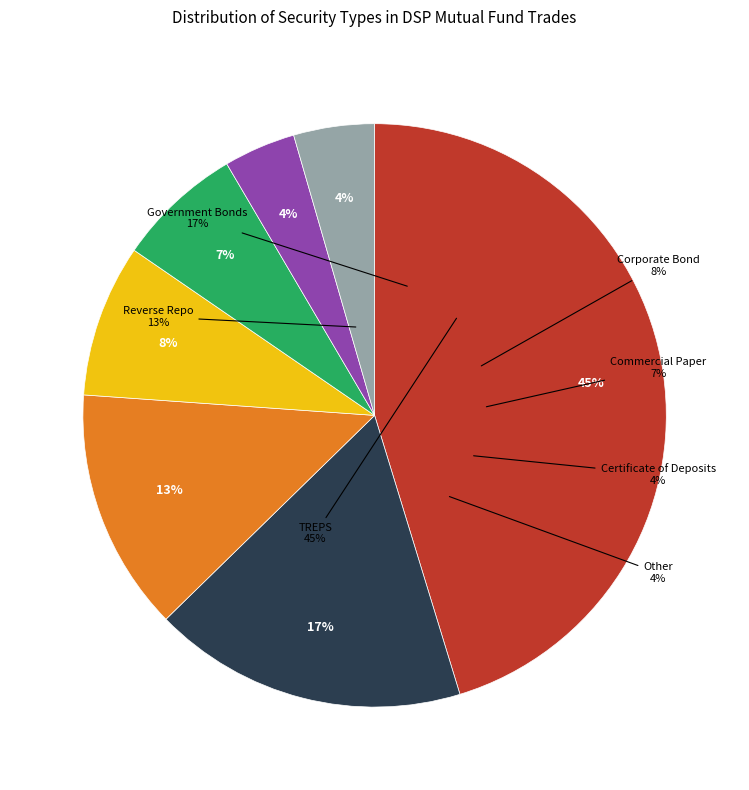

Is there any slice that represents more than half of the pie?

No